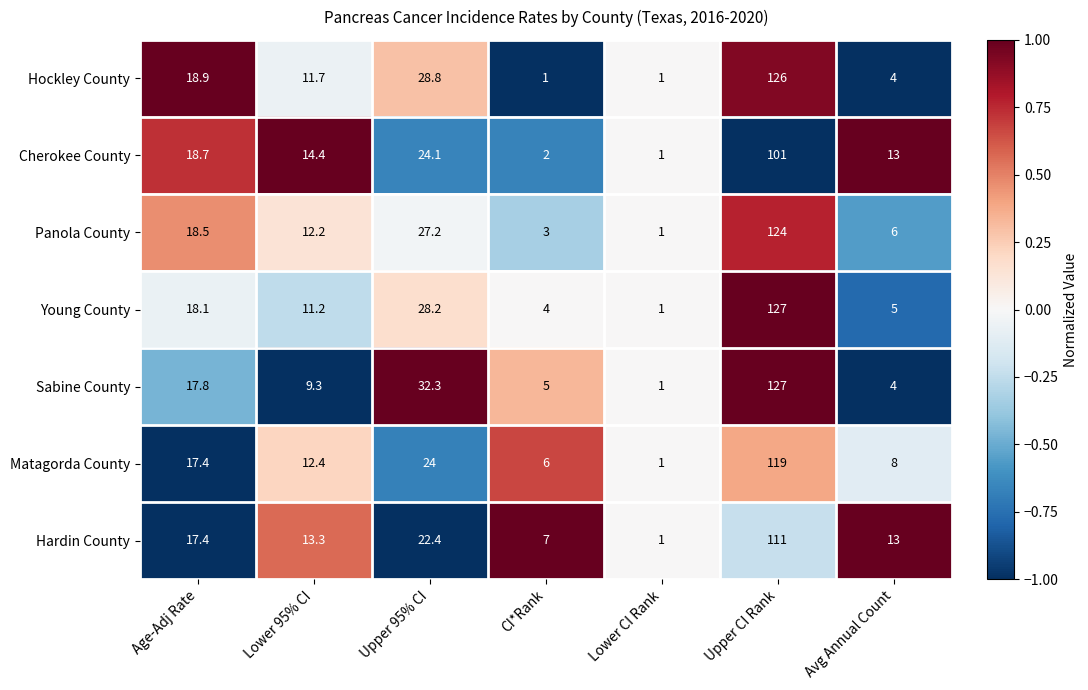

The Young County series shows 28.2 at Upper 95% CI. True or false?

True